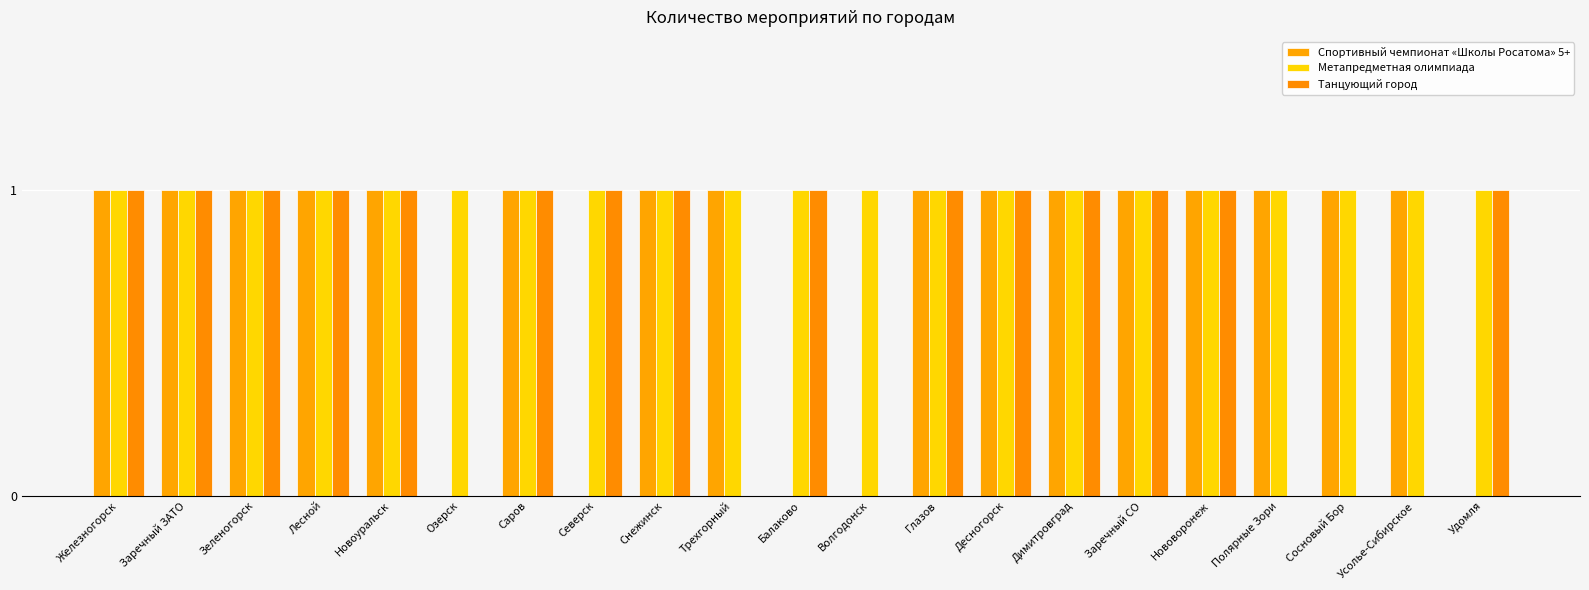

How many groups of bars are there?

21